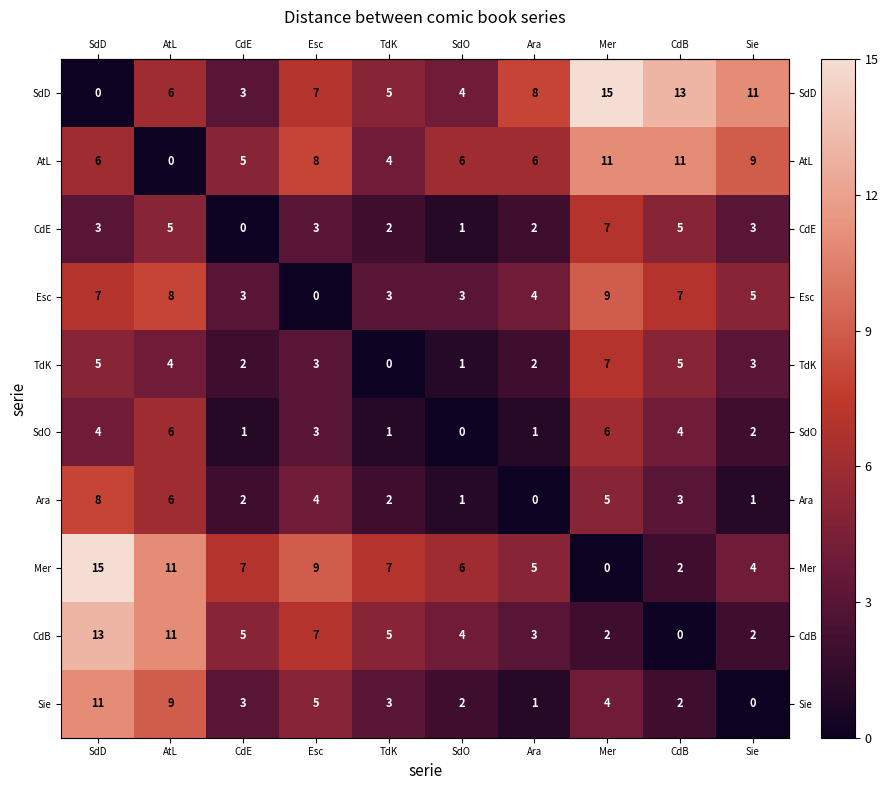

Which series has the largest total across all categories?

SdD